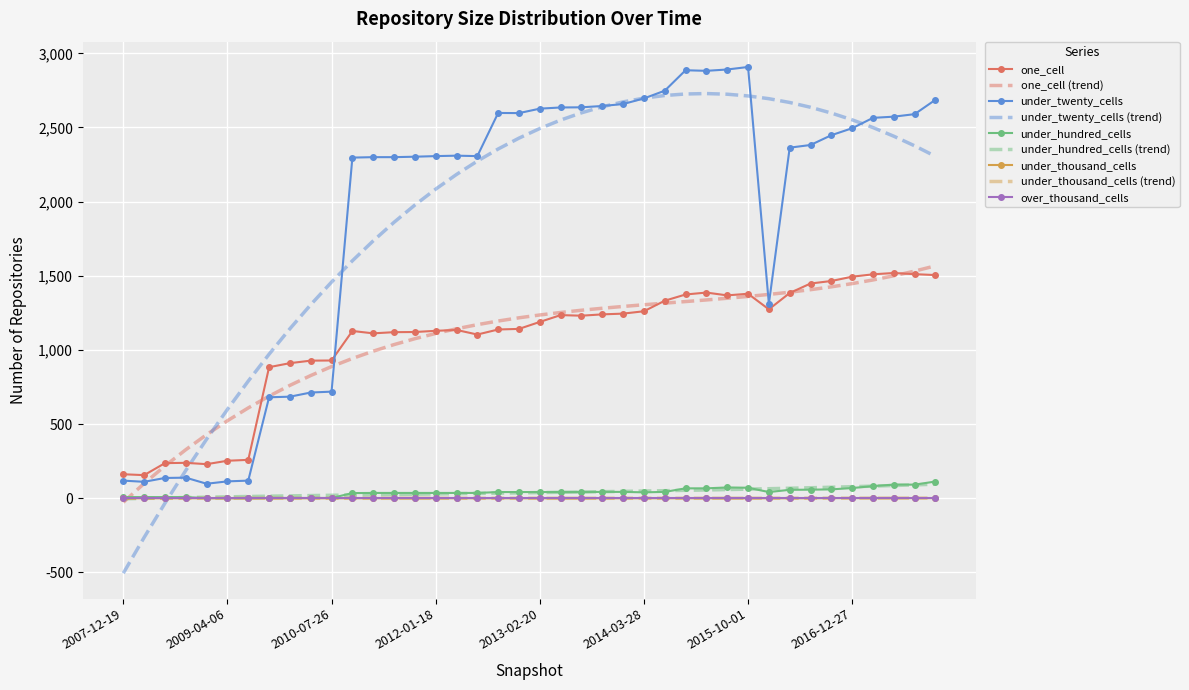

What is the minimum value shown in the chart?

-505.3